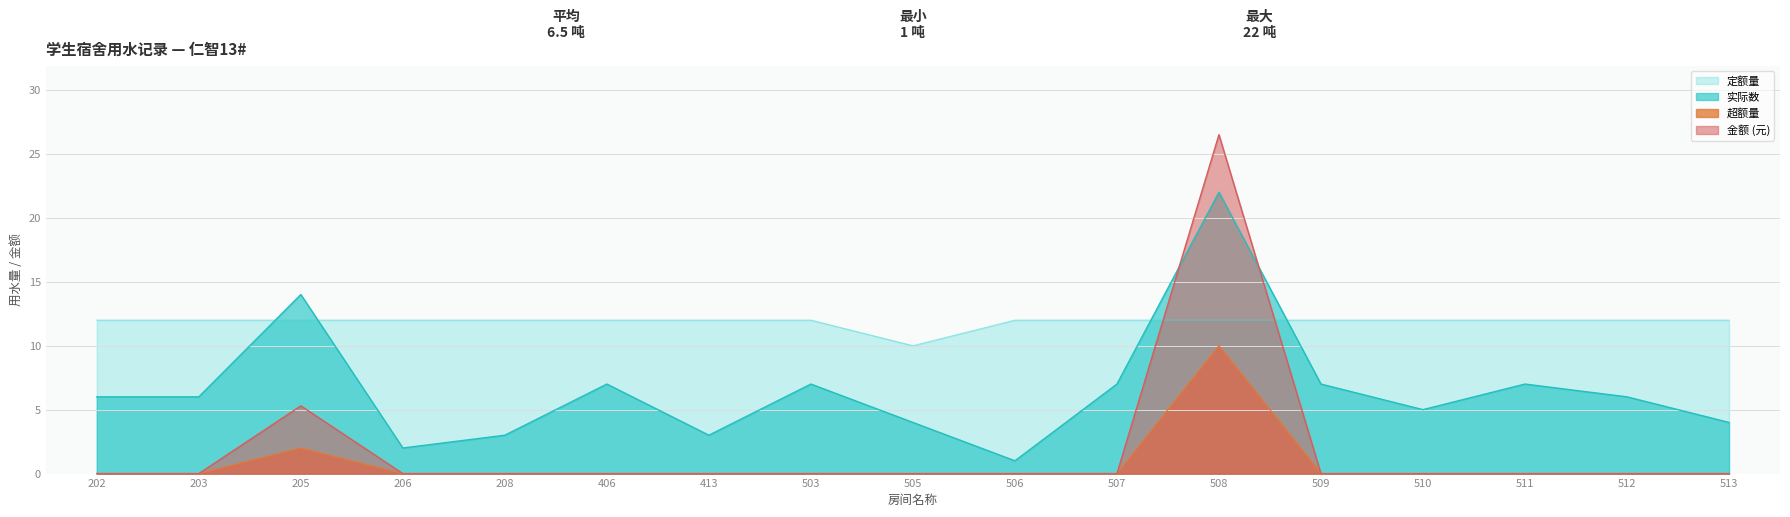

List the series in order of their peak value, highest first.

金额 (元), 实际数, 定额量, 超额量